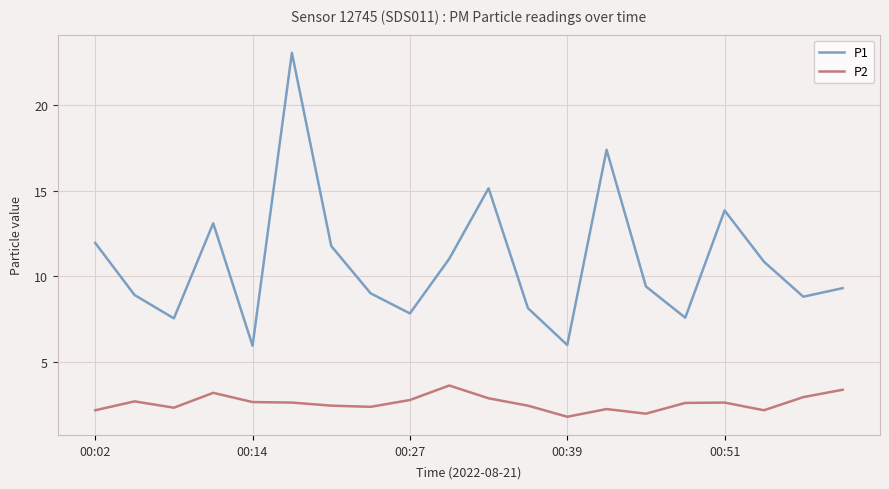

Rank the series by their average value, from lowest to highest.

P2, P1